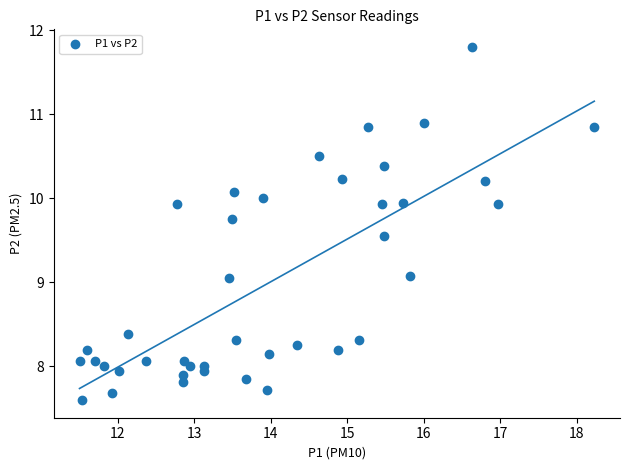

What is the range of X values (max minus min)?

6.7